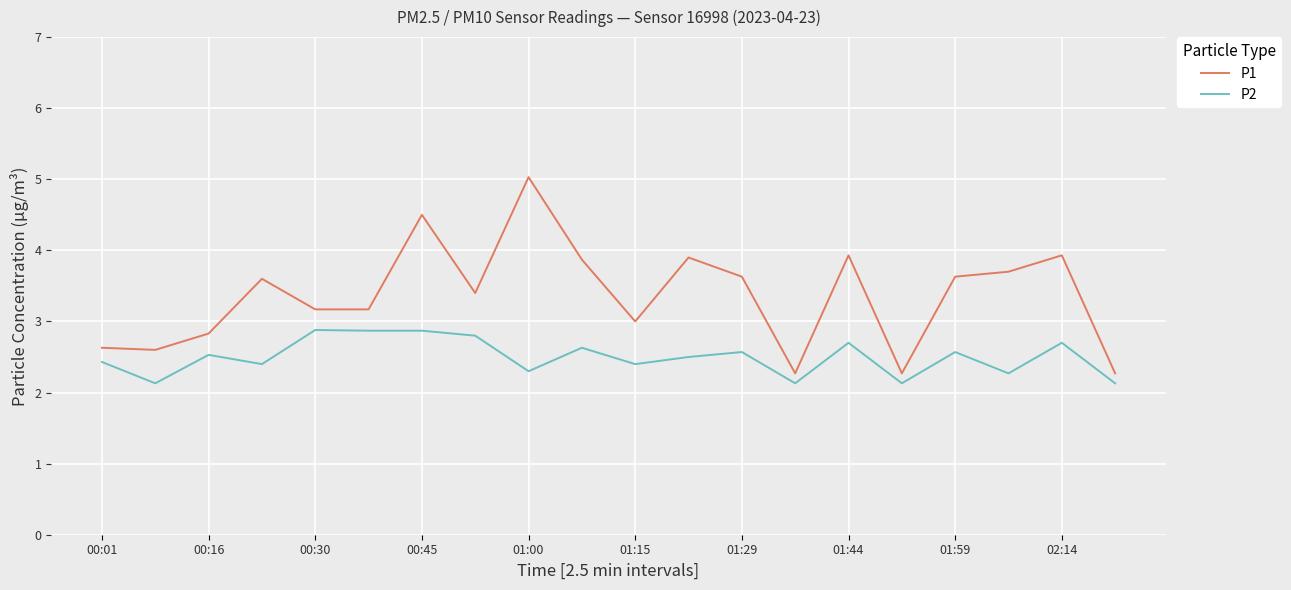

True or false: P2 and P1 intersect in this chart.

False